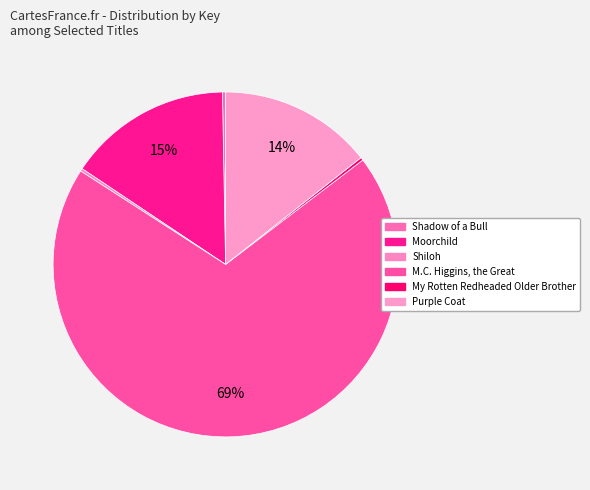

Rank the categories by value from highest to lowest.

M.C. Higgins, the Great, Moorchild, Purple Coat, Shadow of a Bull, My Rotten Redheaded Older Brother, Shiloh